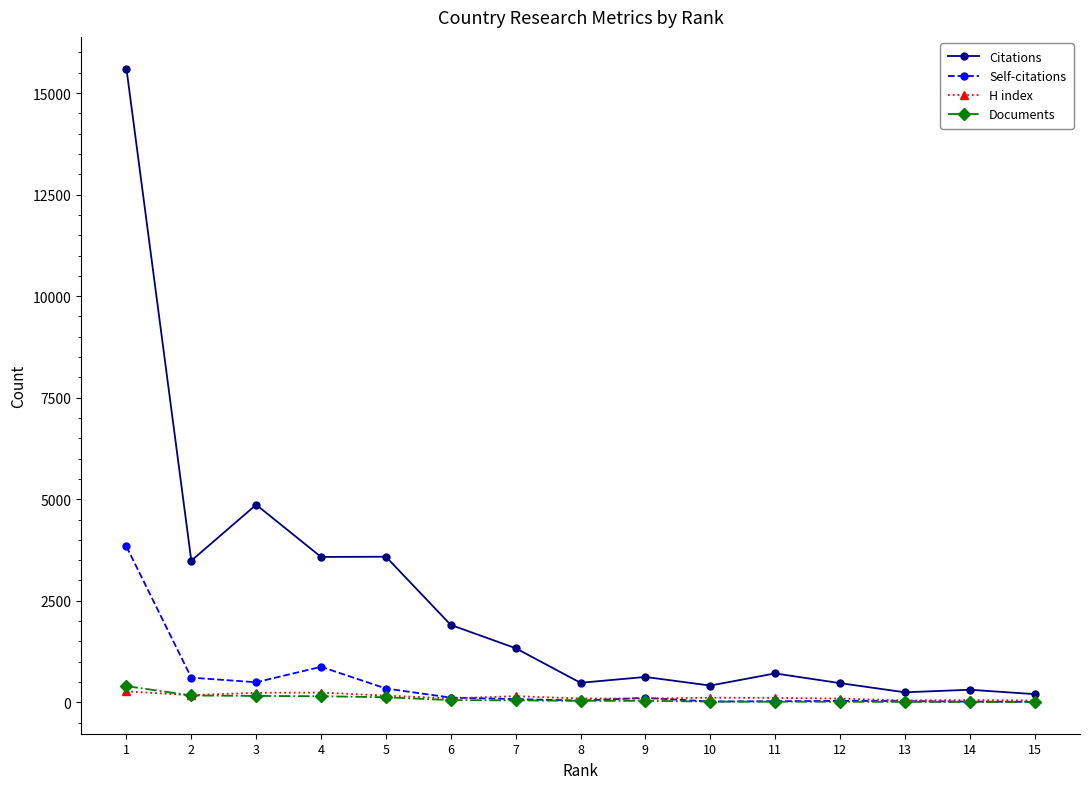

What is the value of the Self-citations point at the 7th from the left?

78